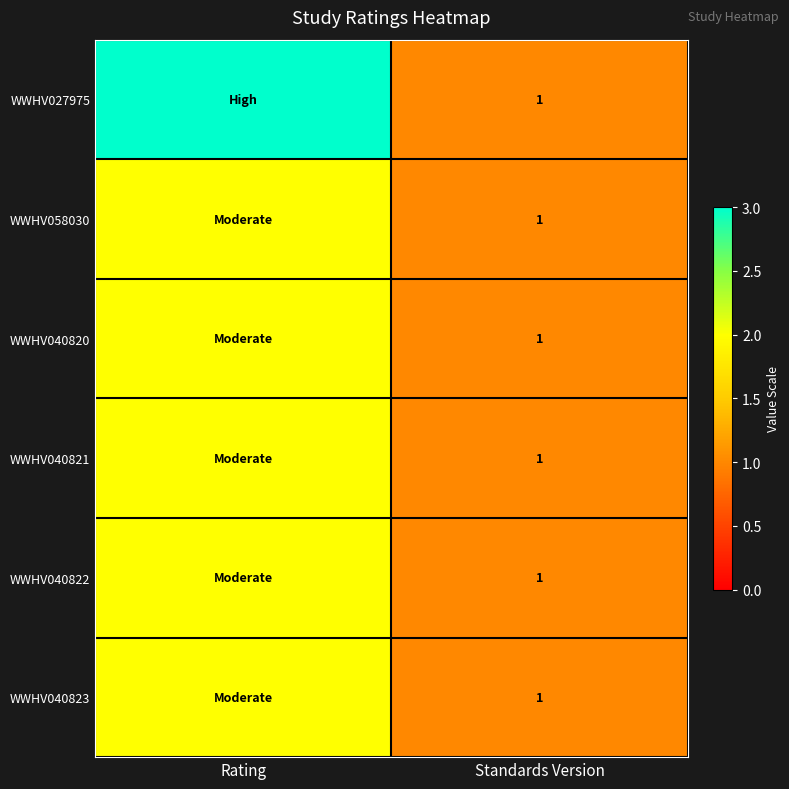

True or false: WWHV040822 has a value of 0 at Standards Version.

False